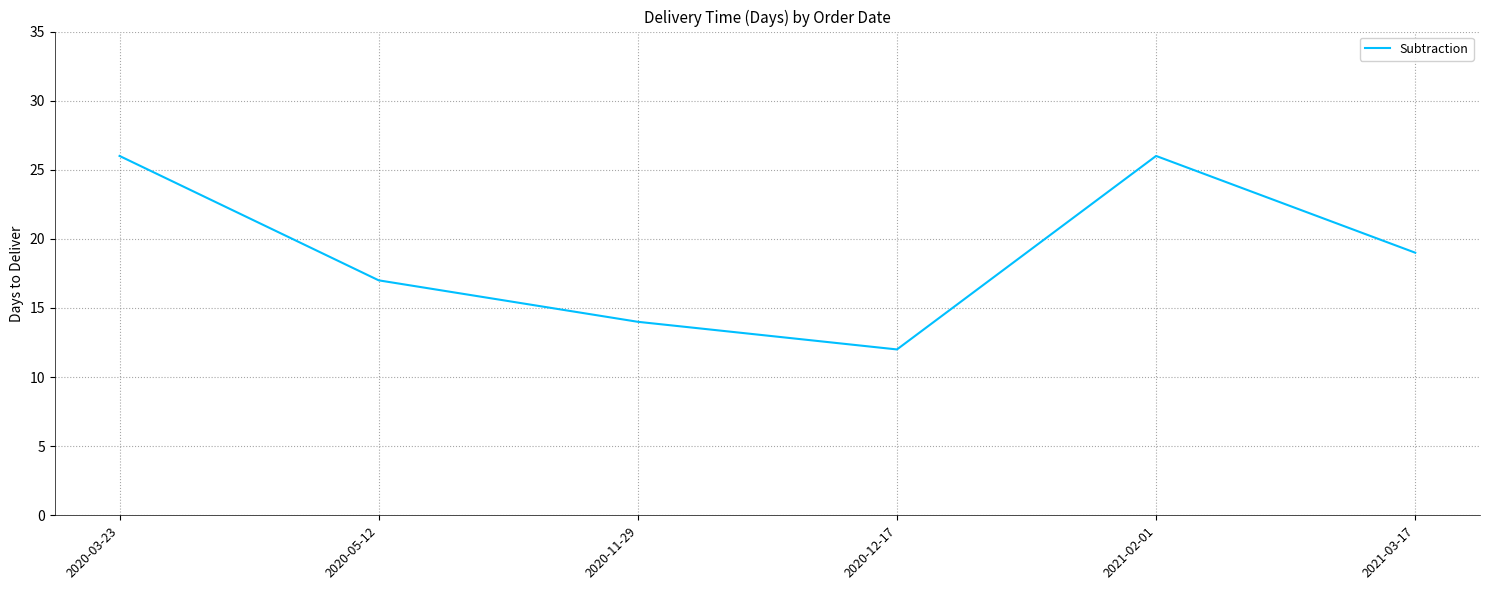

What position from the right is 2021-02-01?

2